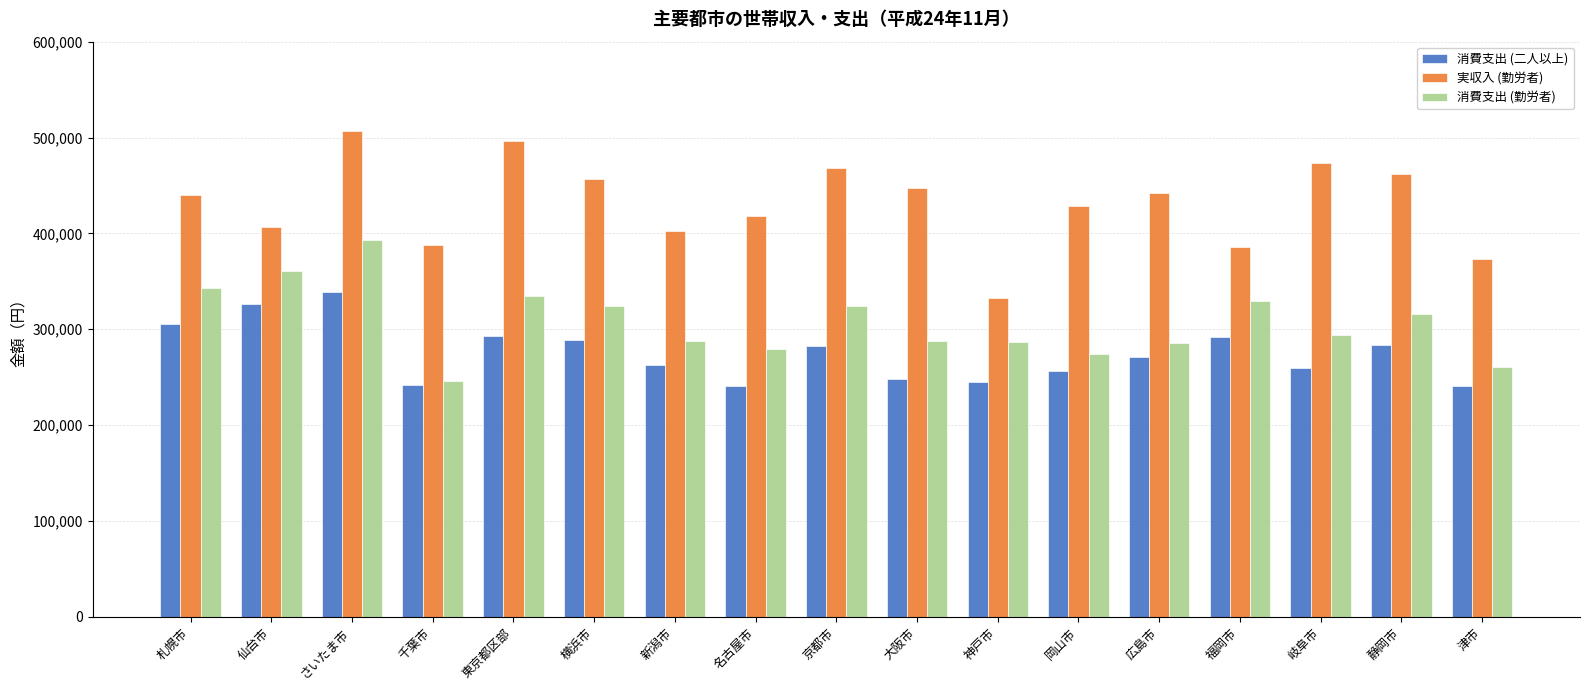

What is the difference between the maximum and minimum values in the 消費支出 (二人以上) series?

98079